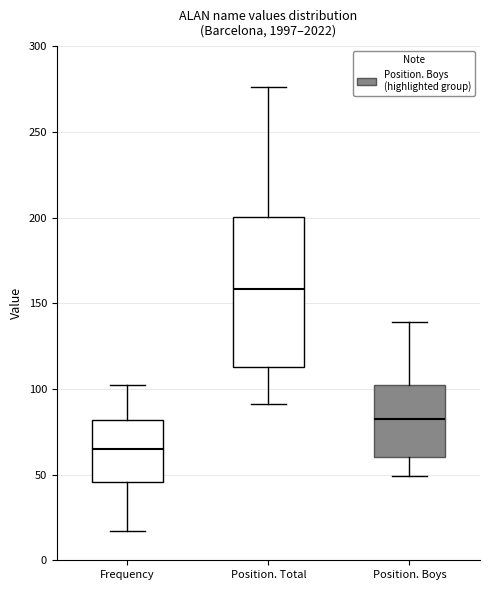

Reading left to right, transcribe this box plot: for each box, give where its median line is, the range the box spans, and where its two whiskers end, as read against the y-axis. The values are not printed on the chart, so give them approximately, as read against the axis.

Frequency: median 65, box 45 to 80, whiskers 15 to 100
Position. Total: median 160, box 115 to 200, whiskers 90 to 275
Position. Boys: median 85, box 60 to 105, whiskers 50 to 140